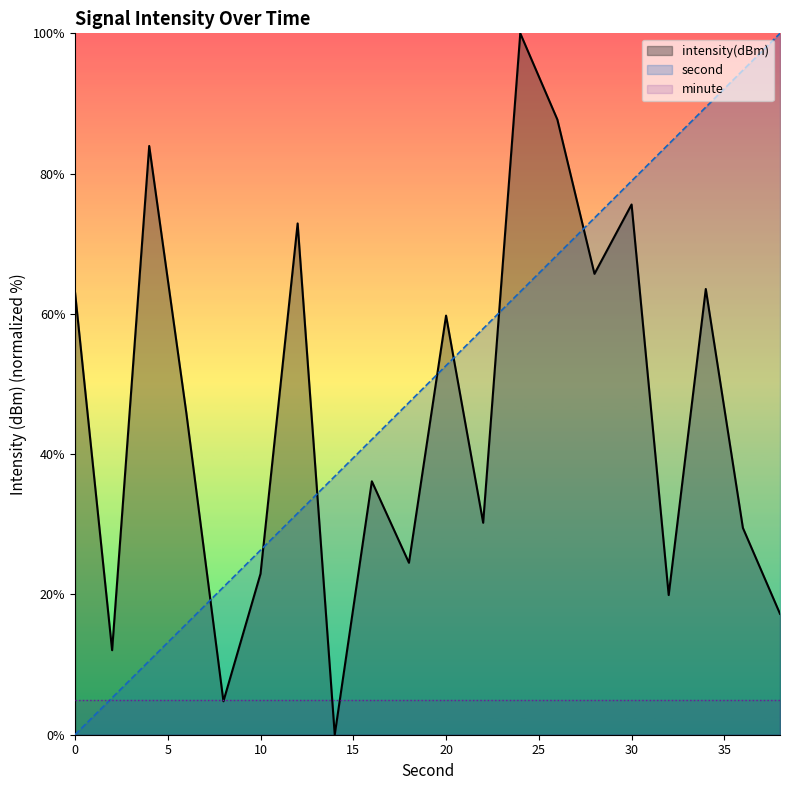

True or false: second has more than 0 interior local peaks.

False